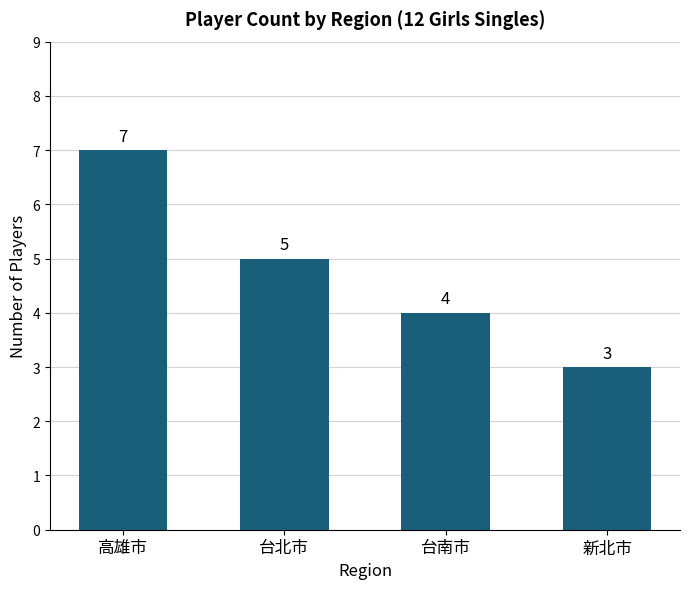

How many values are between 4 and 7?

3